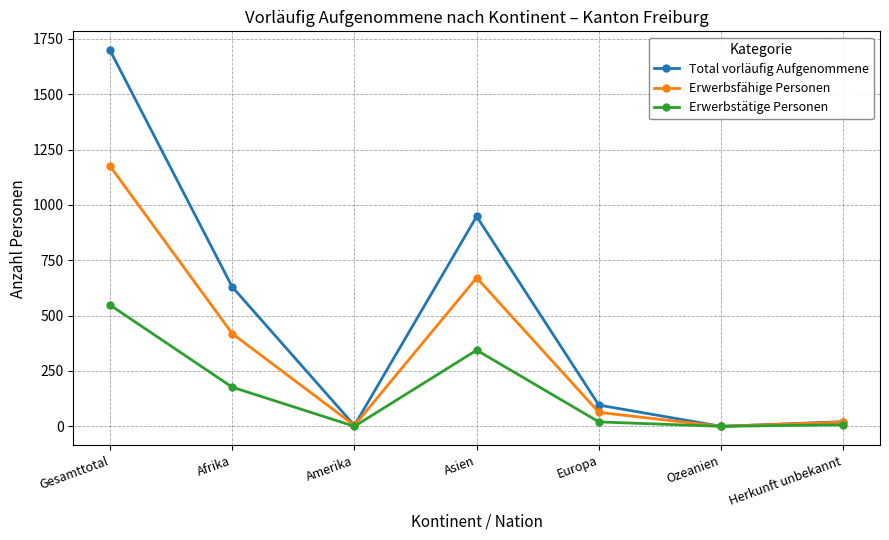

What position from the left is Herkunft unbekannt?

7